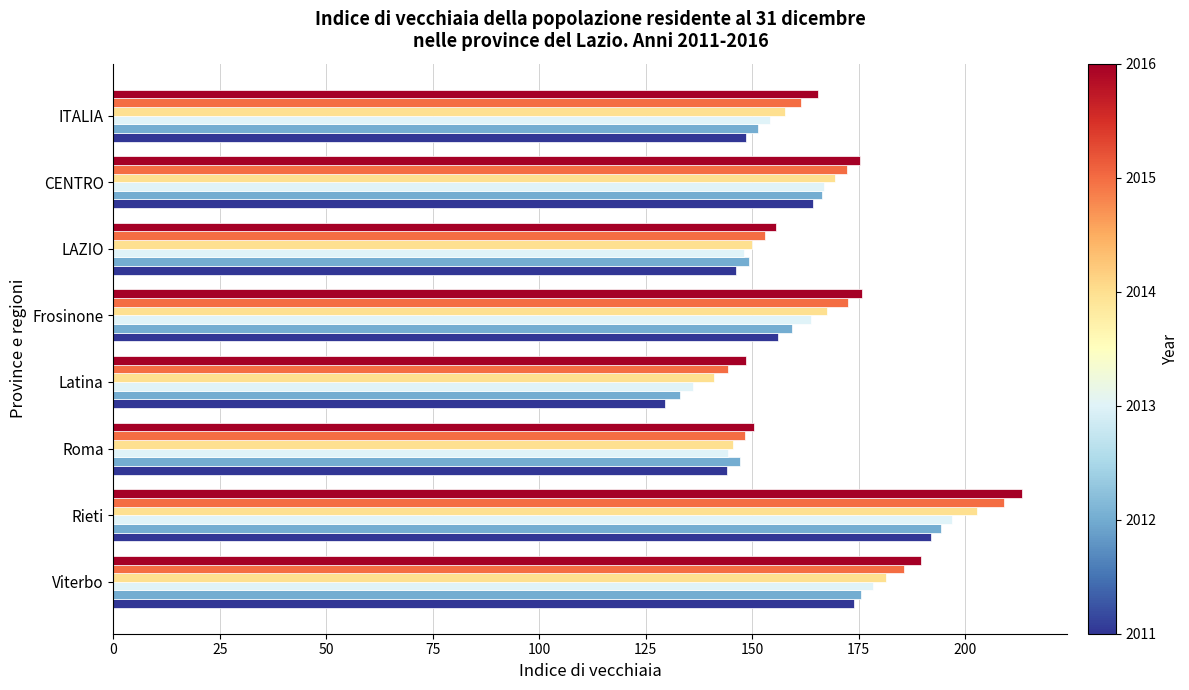

What is the maximum value shown in the chart?

213.3